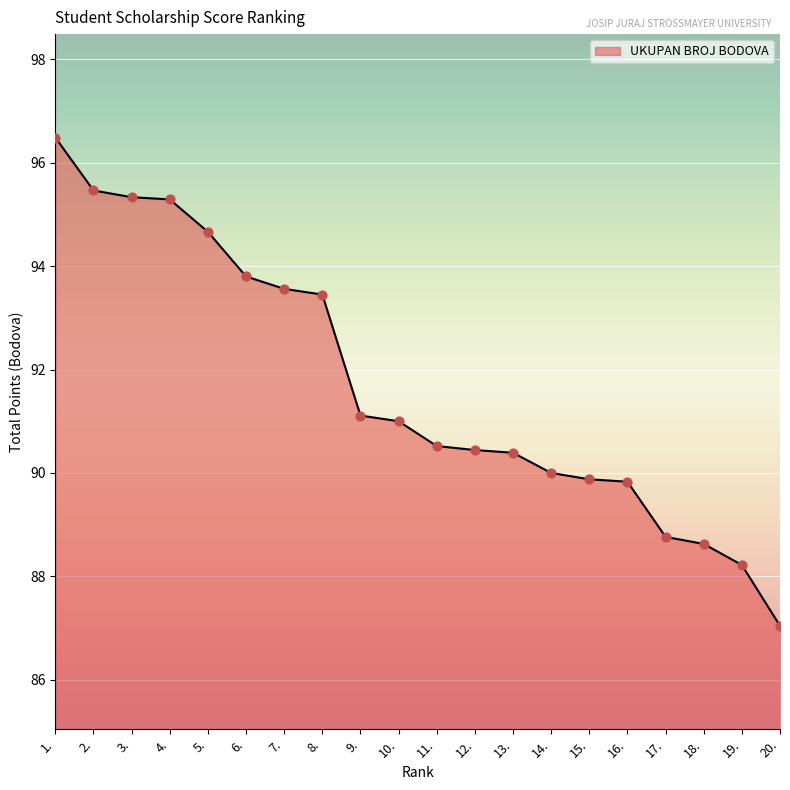

Approximately how many times larger is the value at 10. compared to 7.?

1.0